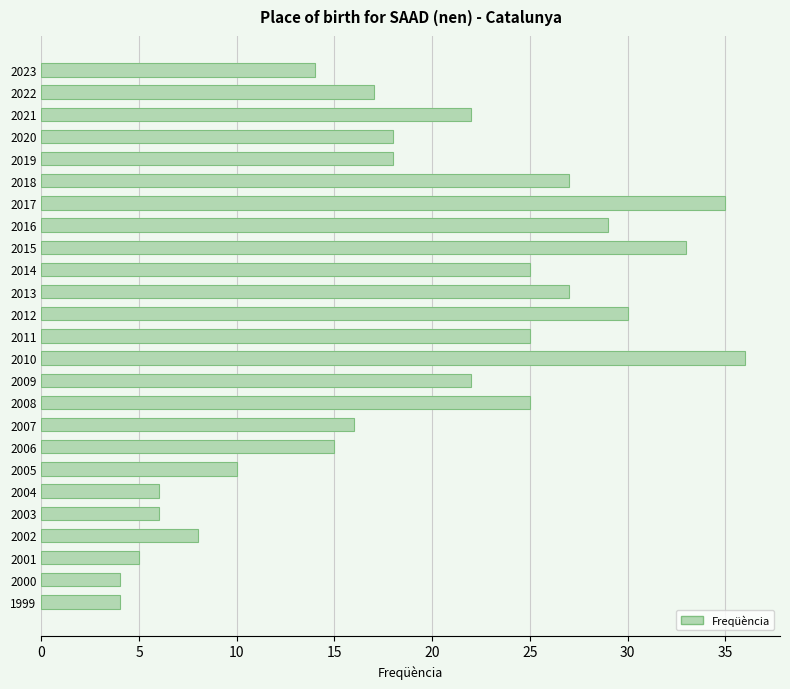

Does the chart contain stacked bars?

No